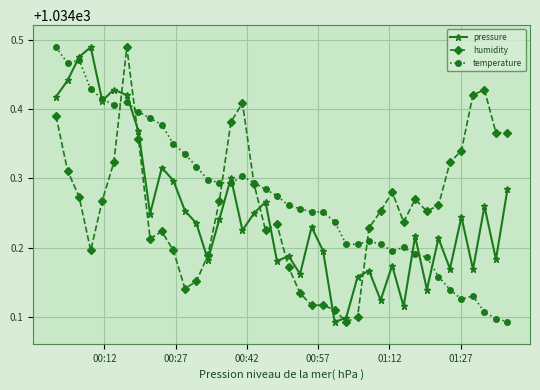

Rank the series by their average value, from lowest to highest.

pressure, humidity, temperature